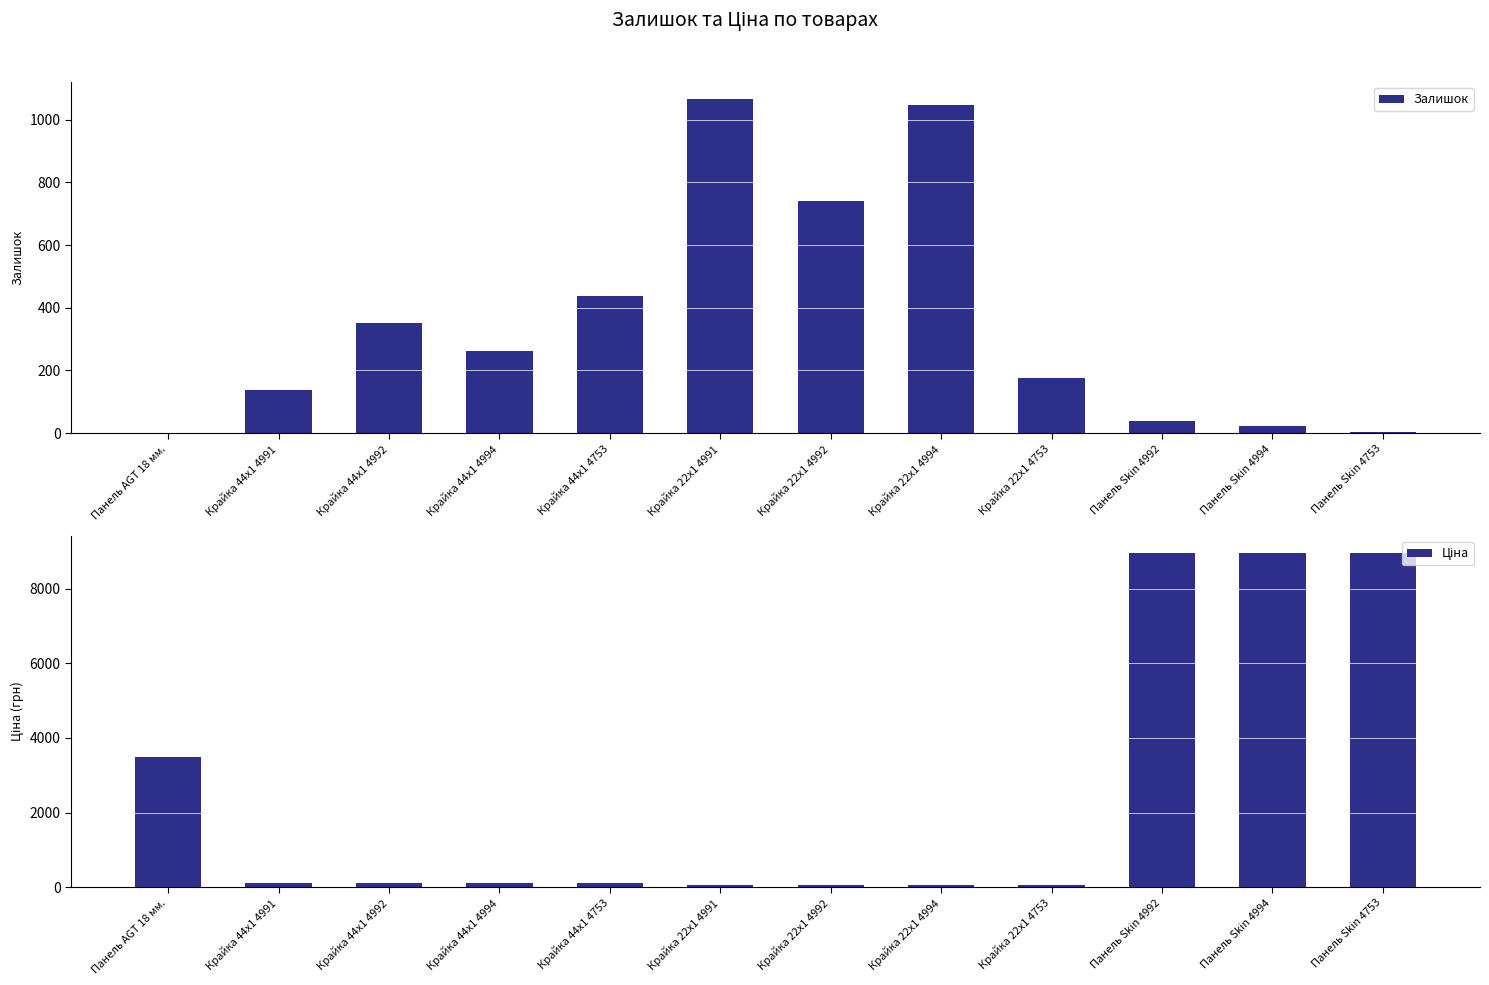

What are all the series names shown in the legend?

Залишок, Ціна